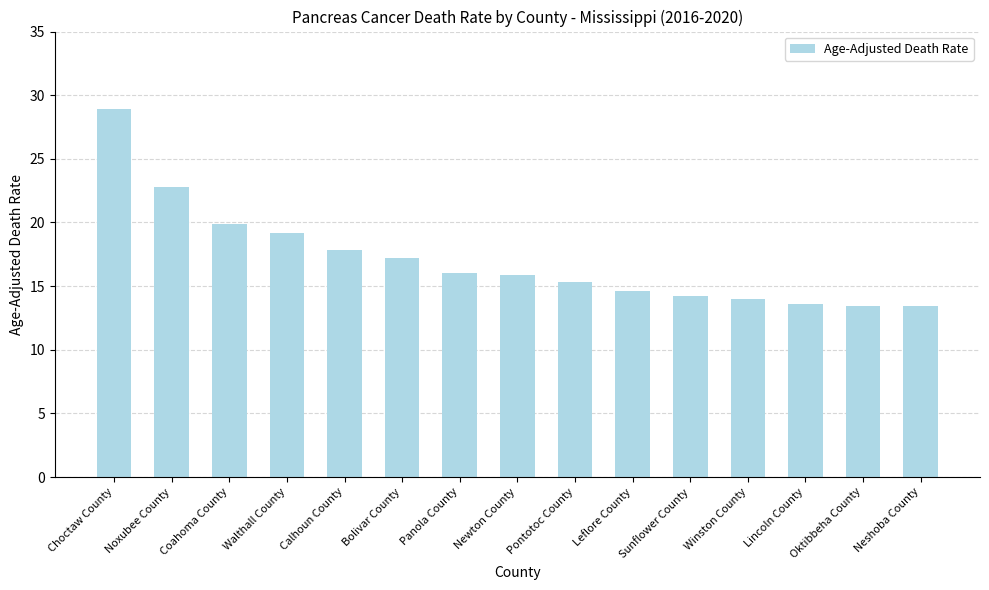

What is the label of the 2nd bar from the right?

Oktibbeha County